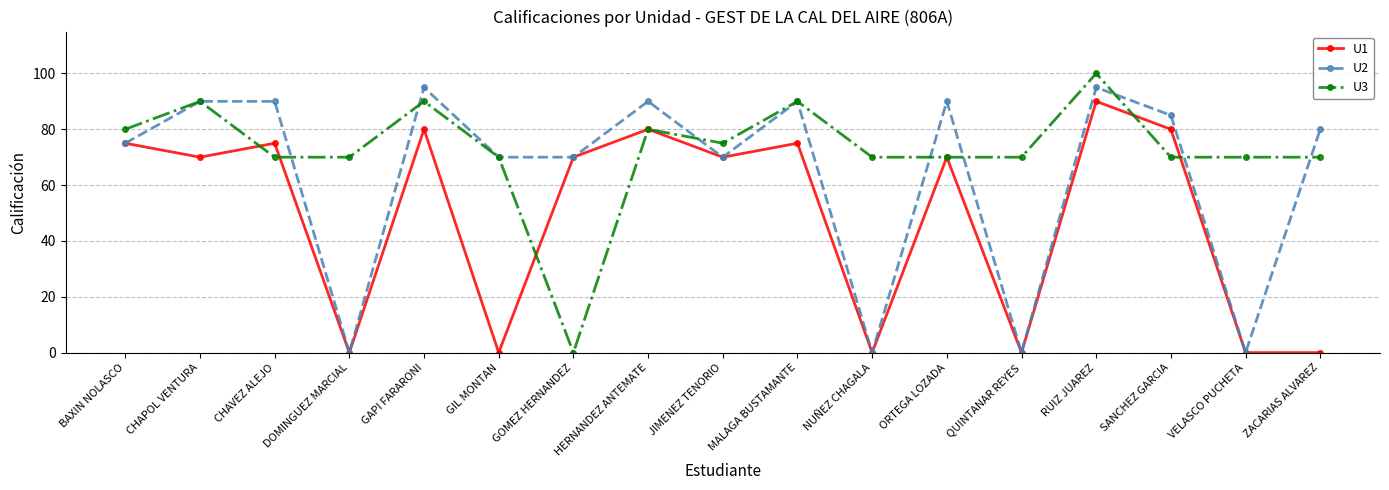

True or false: U2 has more than 2 interior local peaks.

True